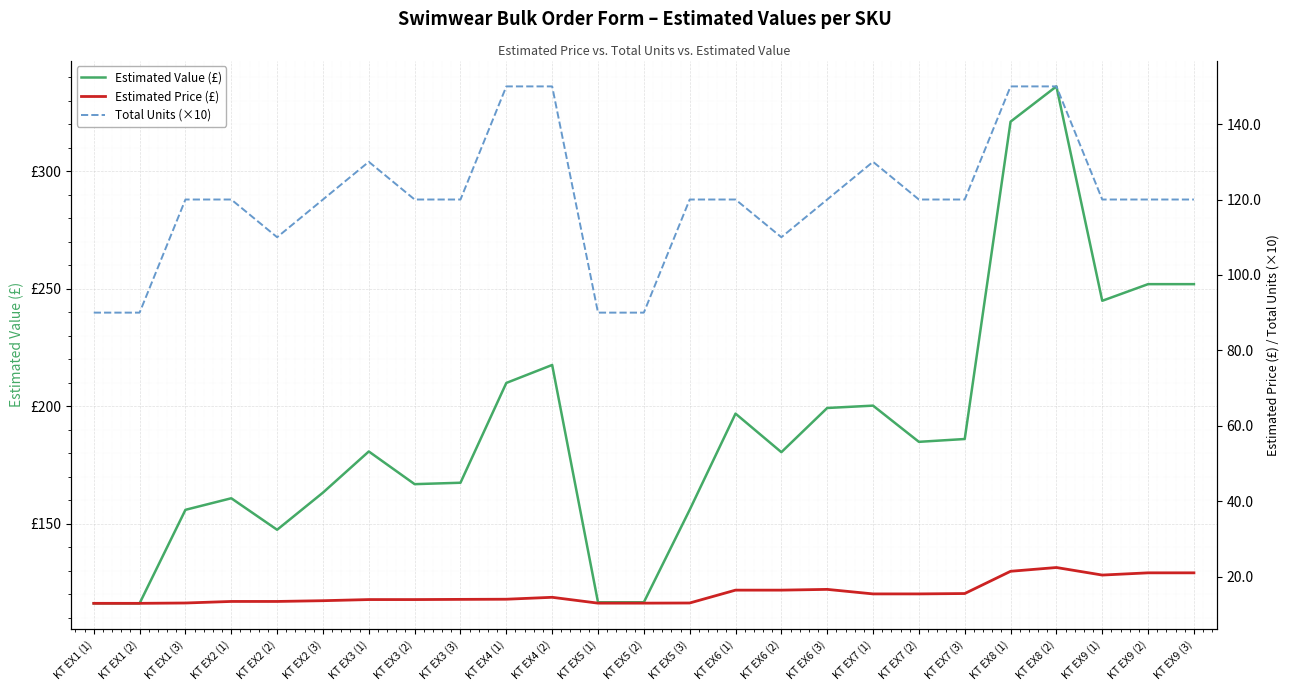

What is the difference between the highest and lowest values at KT EX7 (3)?

170.5